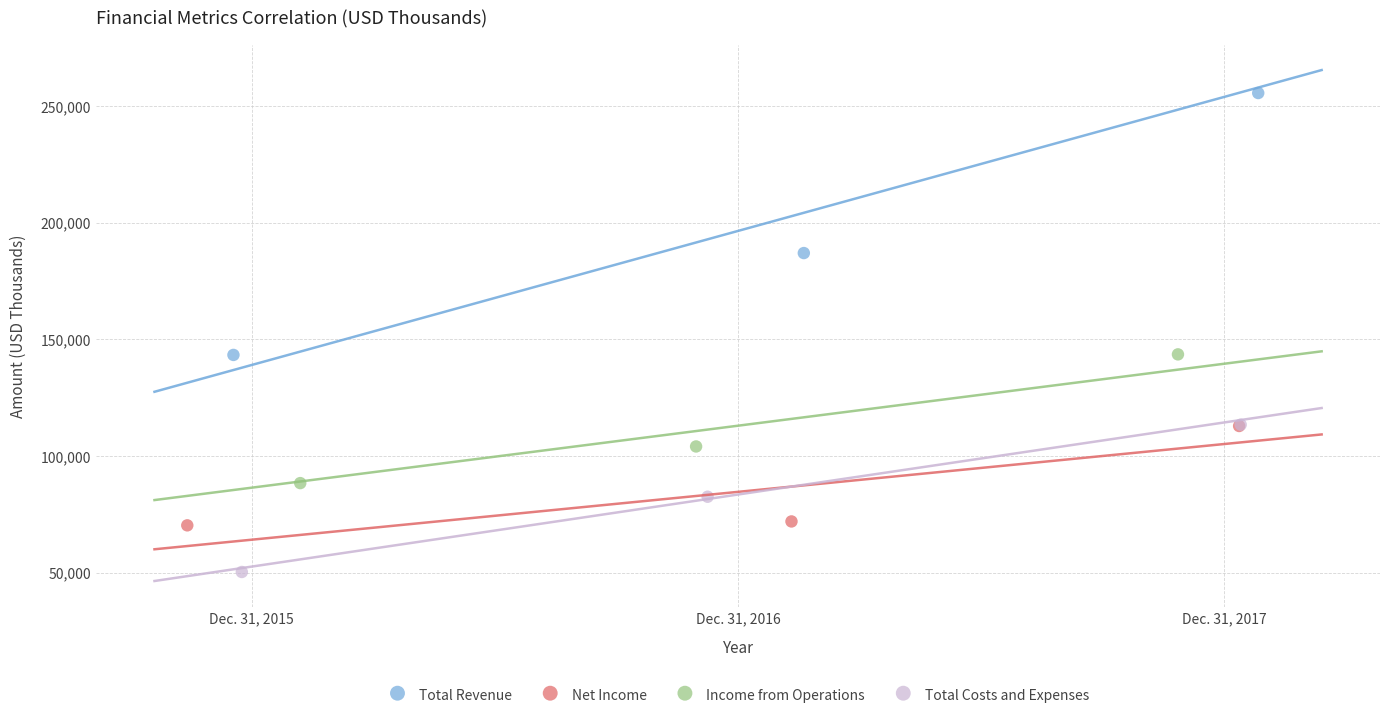

Which series contains the highest Y value?

Total Revenue